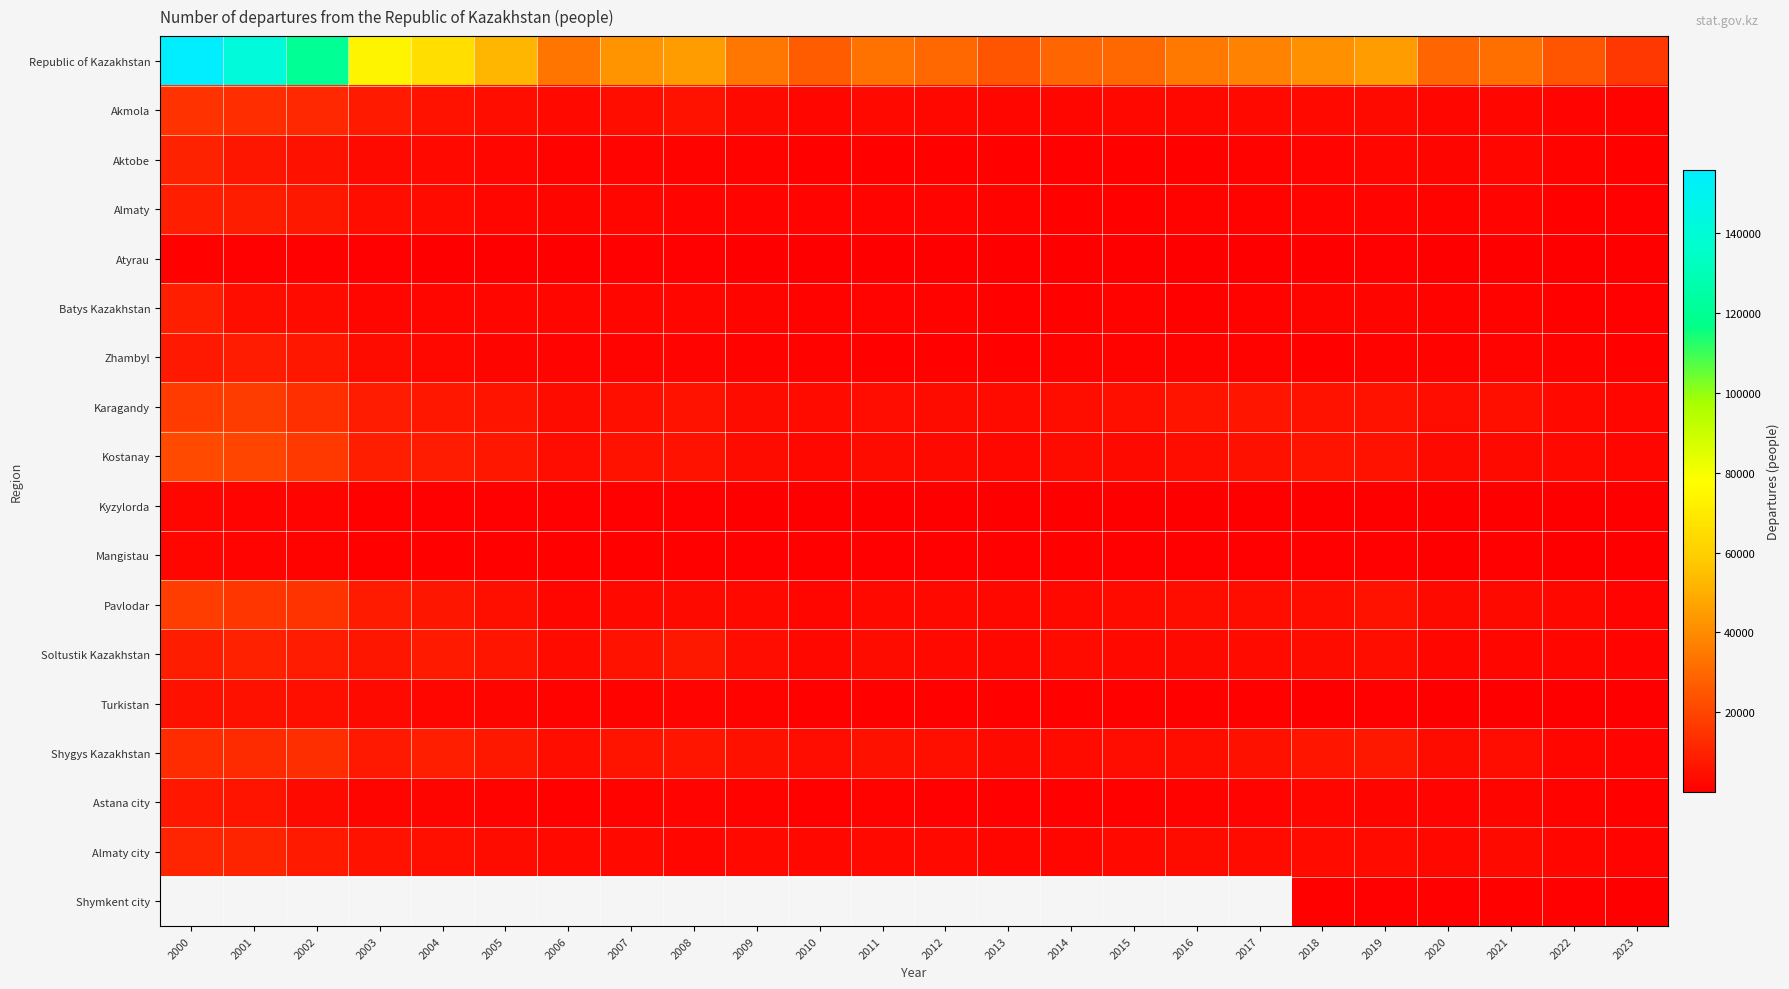

What is the minimum value for Almaty city?

1312.0